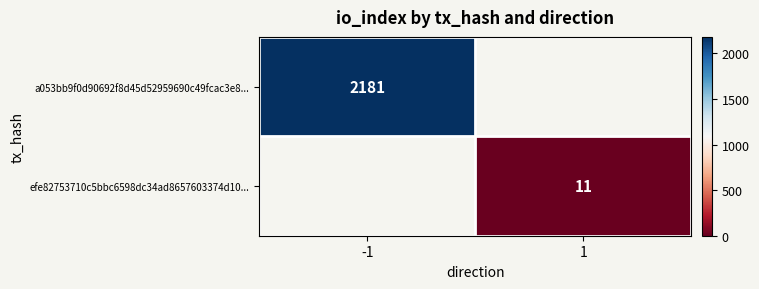

Which category has the lowest value across all series?

1